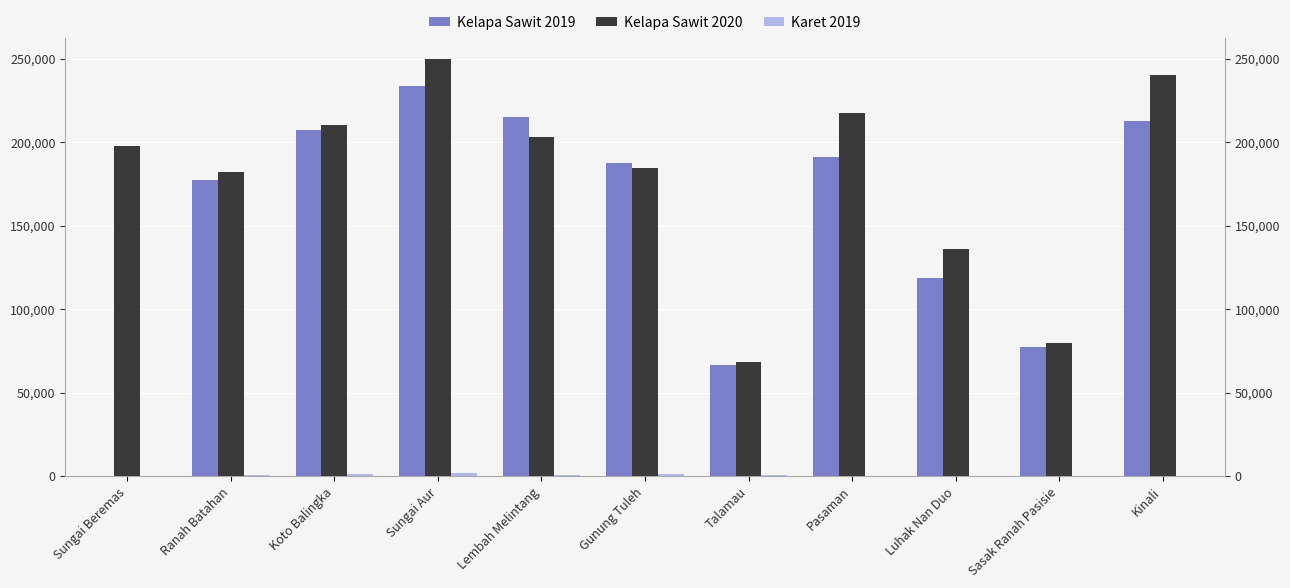

At which label does Karet 2019 reach its peak?

Sungai Aur